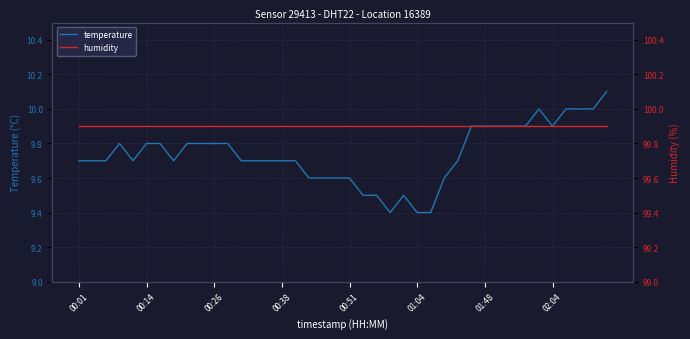

Which series has the largest total across all categories?

humidity